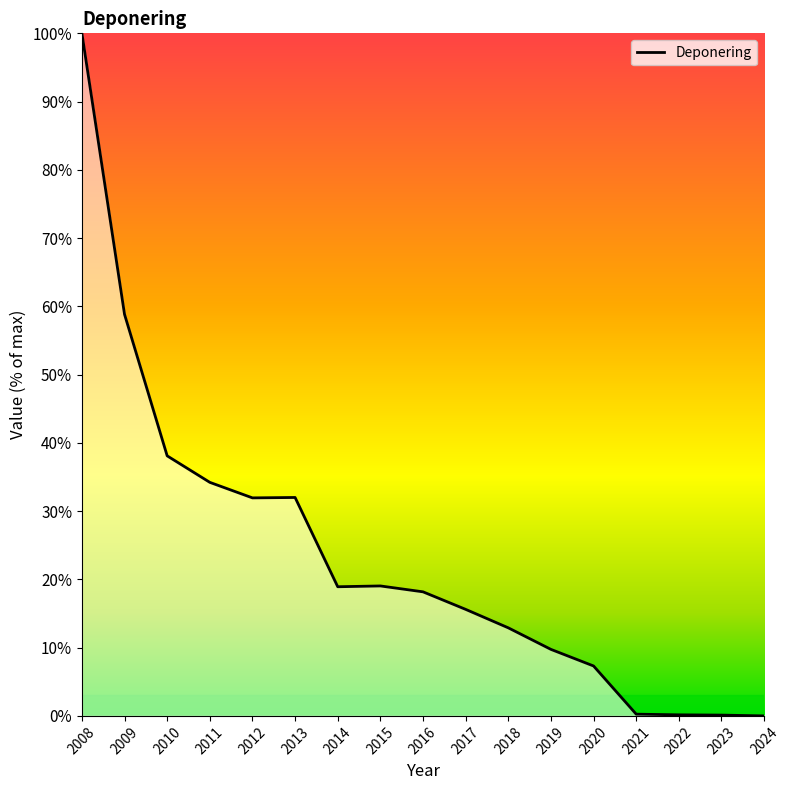

What is the difference between the values at 2009 and 2008?

41.2